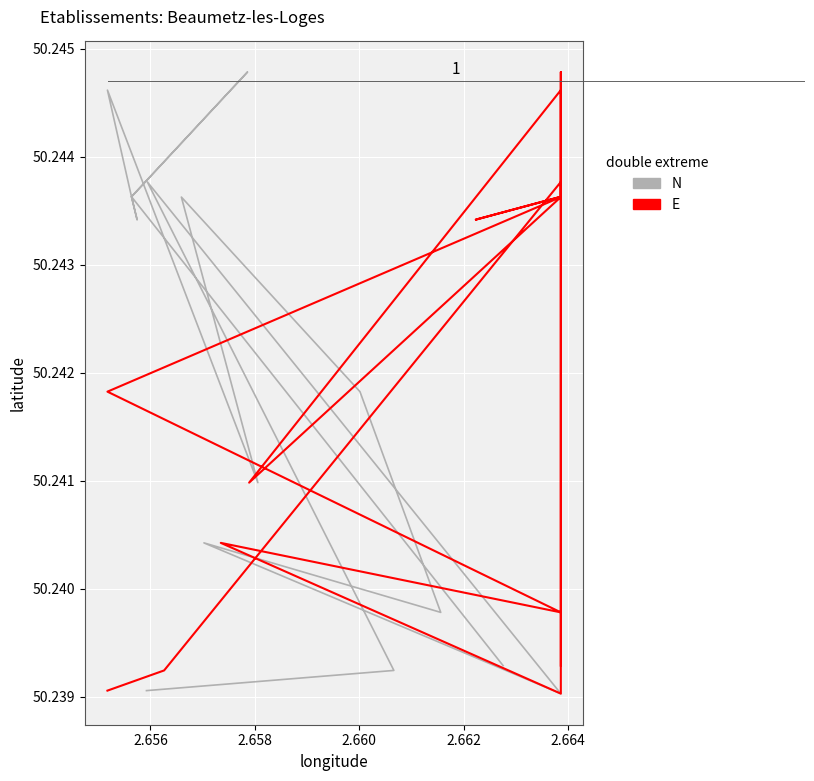

Is it true that N equals 23.7 at 12?

False